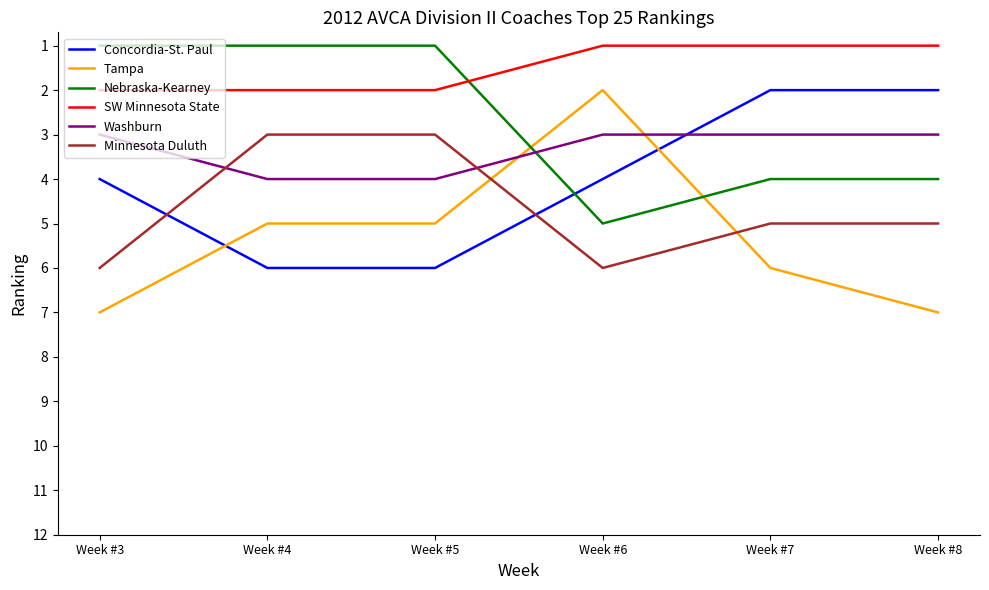

Which series has the largest total across all categories?

Tampa